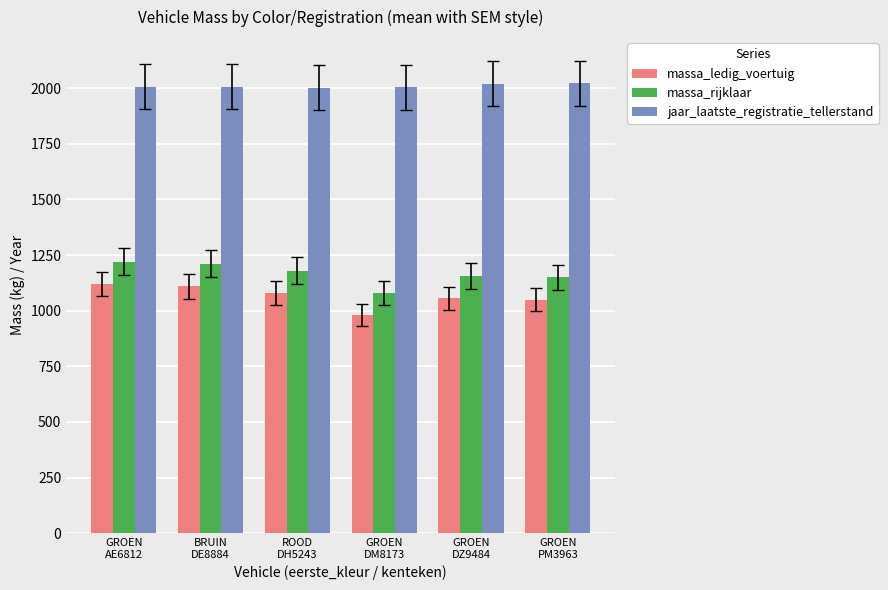

What is the lowest value of the massa_rijklaar series?

1080